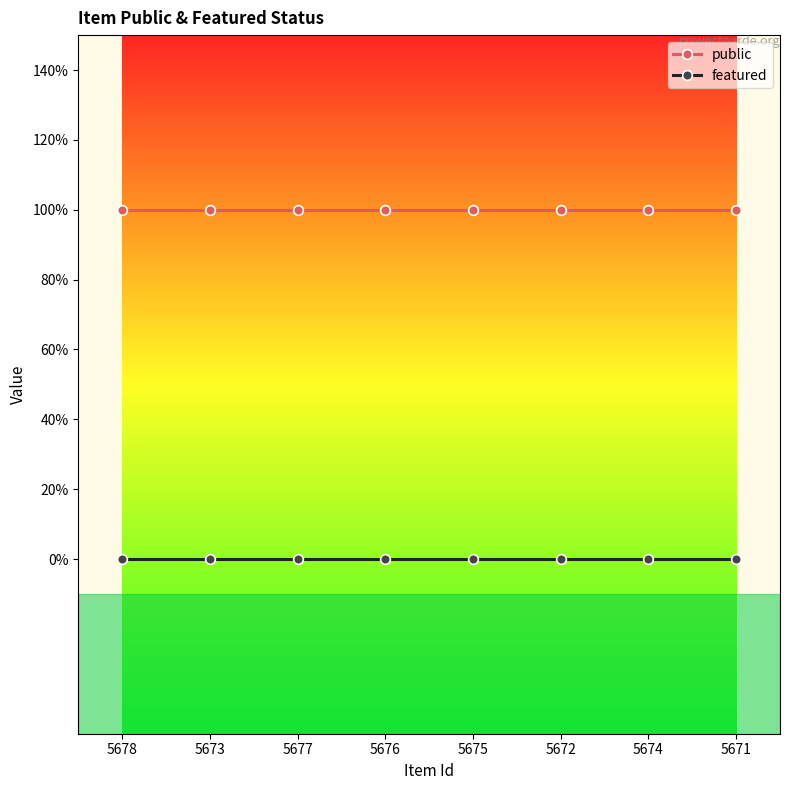

Rank the series by their average value, from lowest to highest.

featured, public